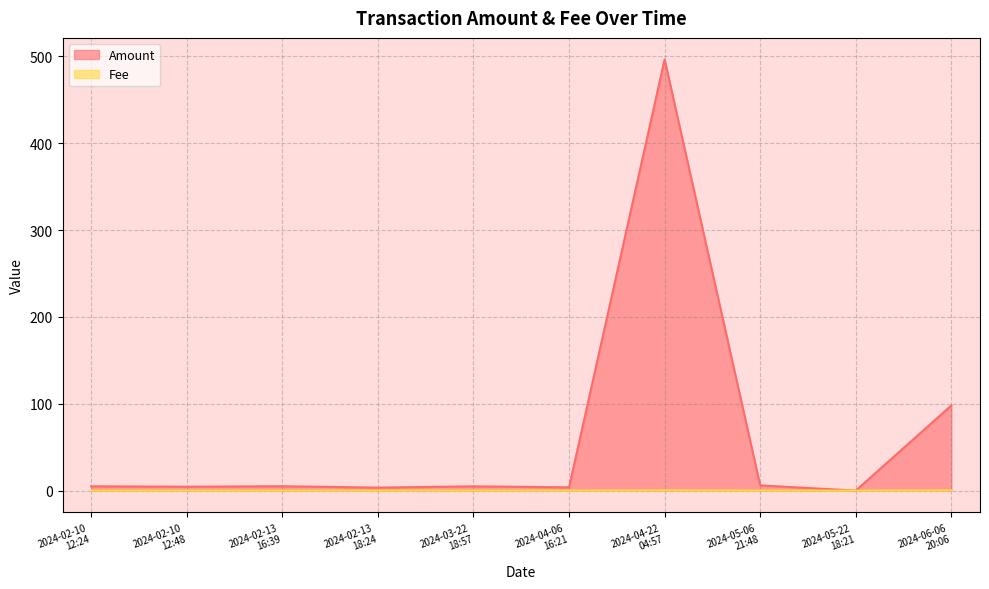

What is the difference between the Amount values at 2024-05-22
18:21 and 2024-02-10
12:48?

4.5